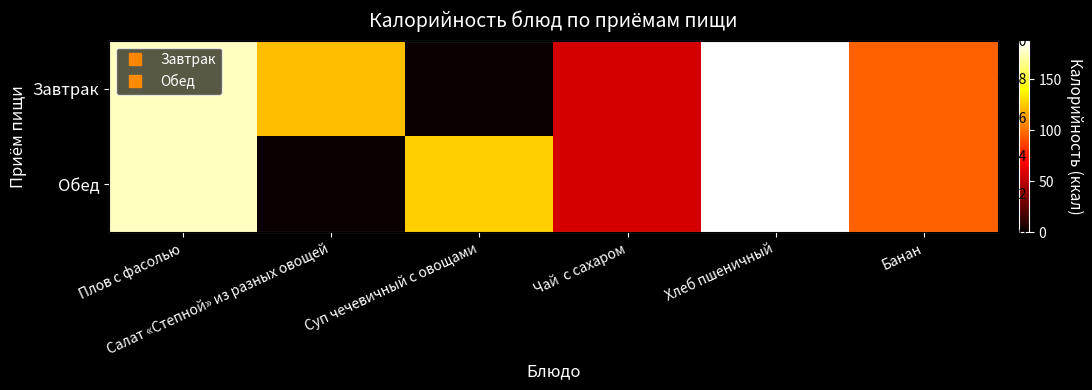

List the series in order of their peak value, highest first.

Завтрак, Обед